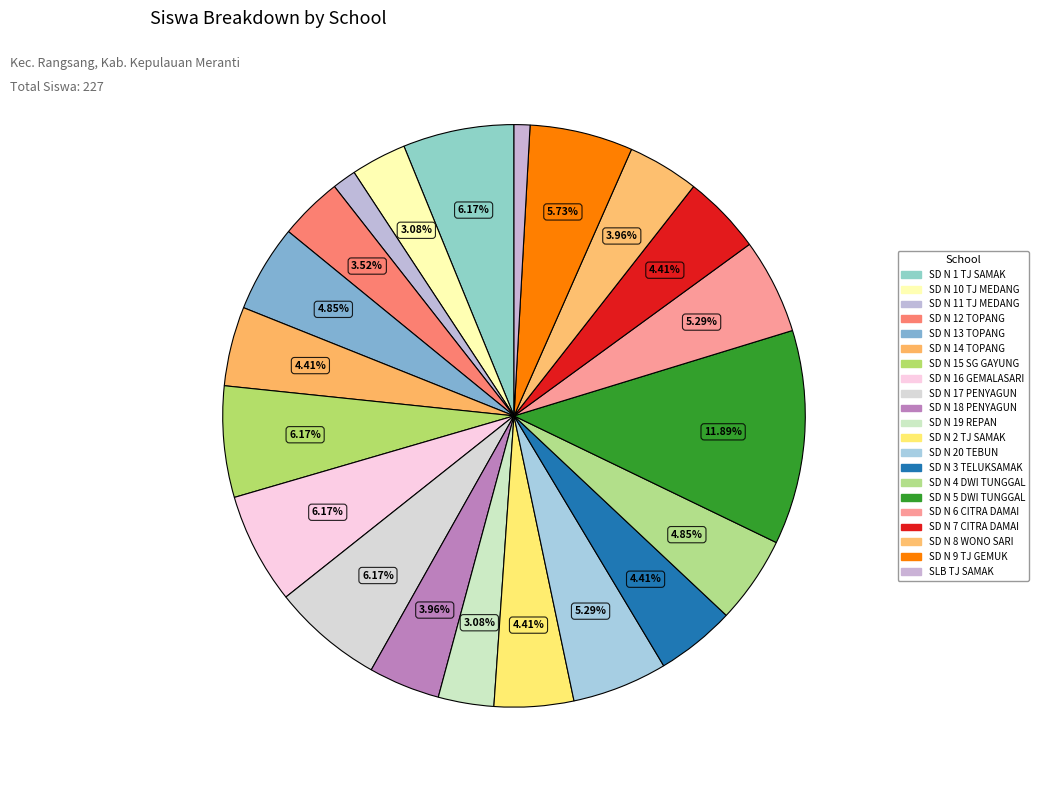

Which slice is the smallest?

SLB TANJUNG SAMAK